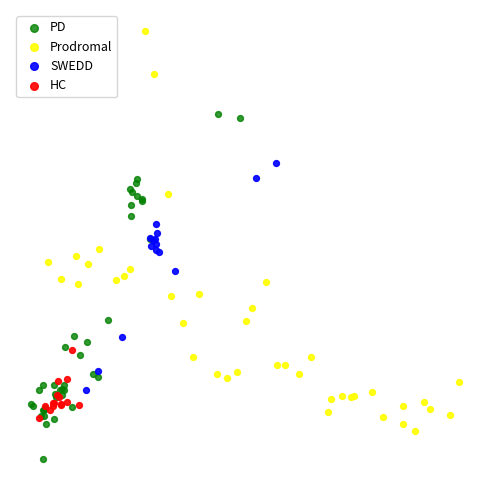

Which series reaches the maximum Y coordinate?

Prodromal